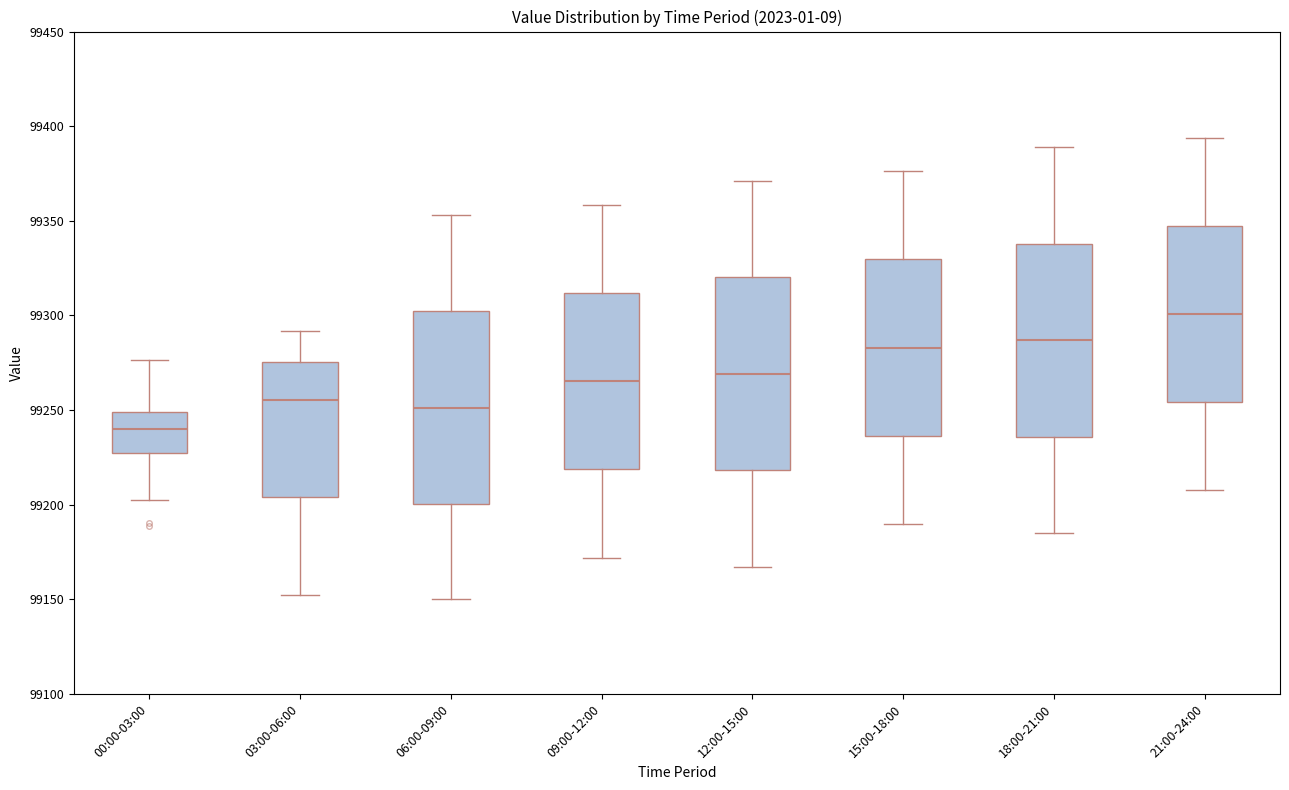

Which box has the highest median line?

21:00-24:00